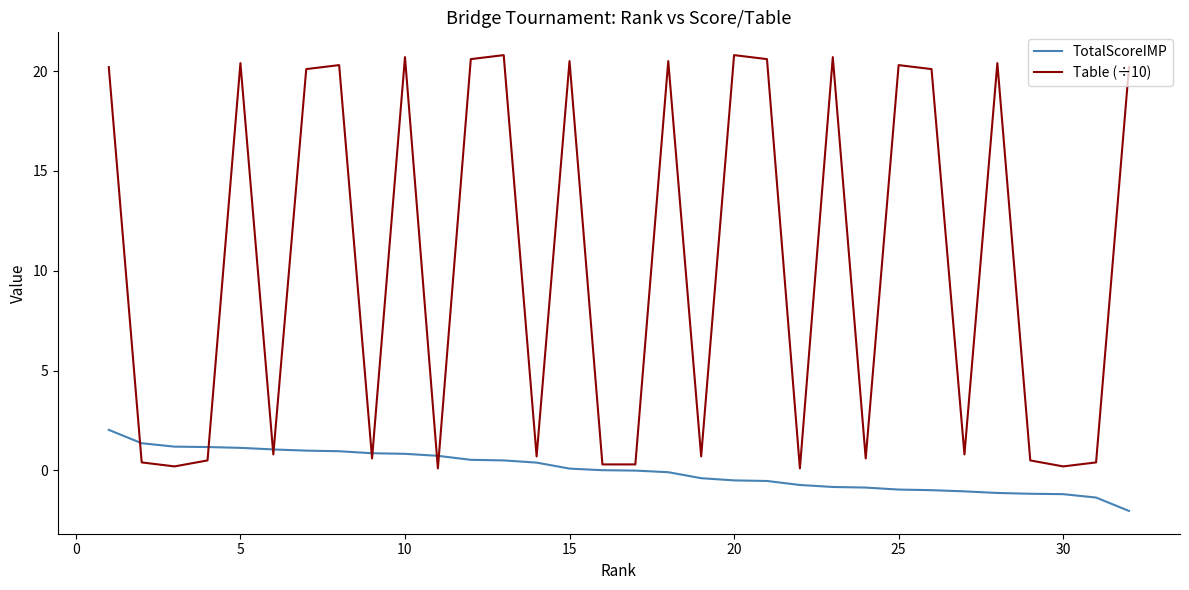

Which series has the largest range (max minus min)?

Table (÷10)